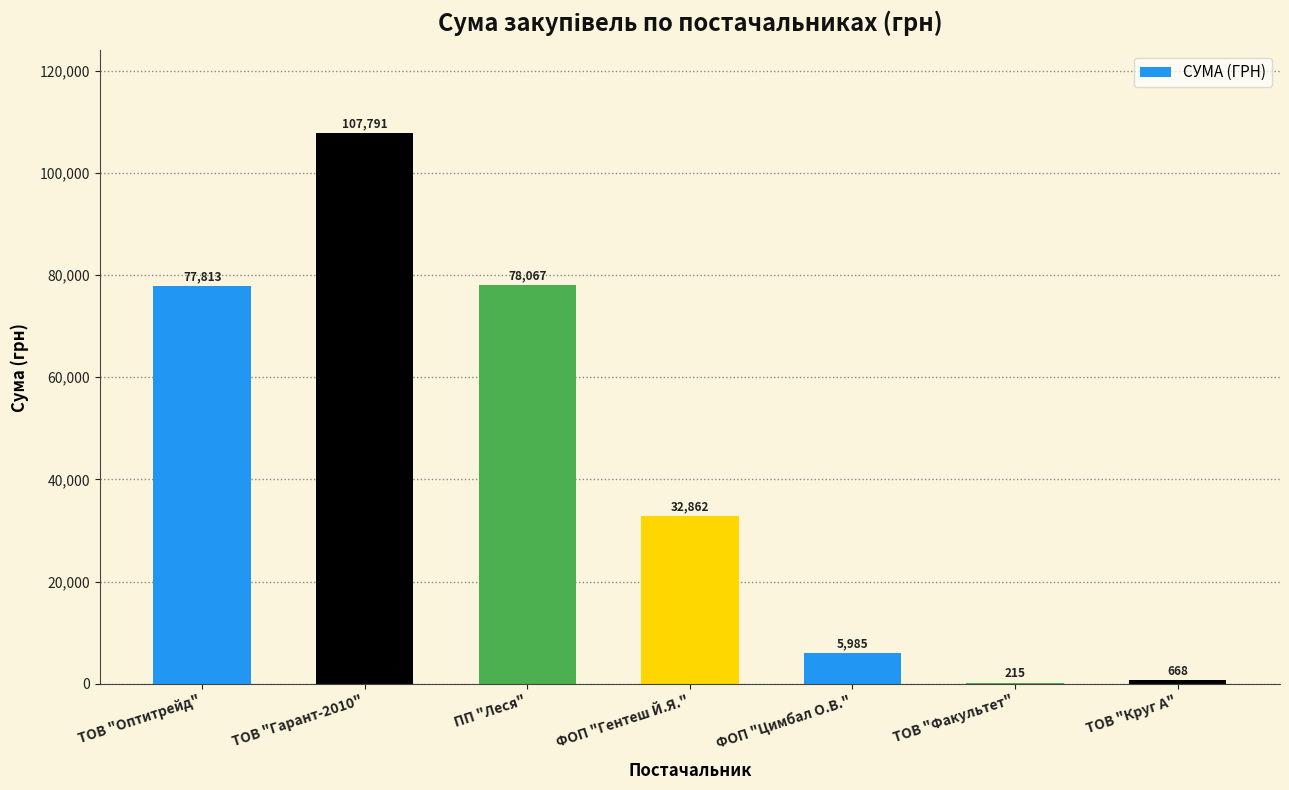

Which has a higher value, ТОВ "Круг А" or ФОП "Гентеш Й.Я."?

ФОП "Гентеш Й.Я."